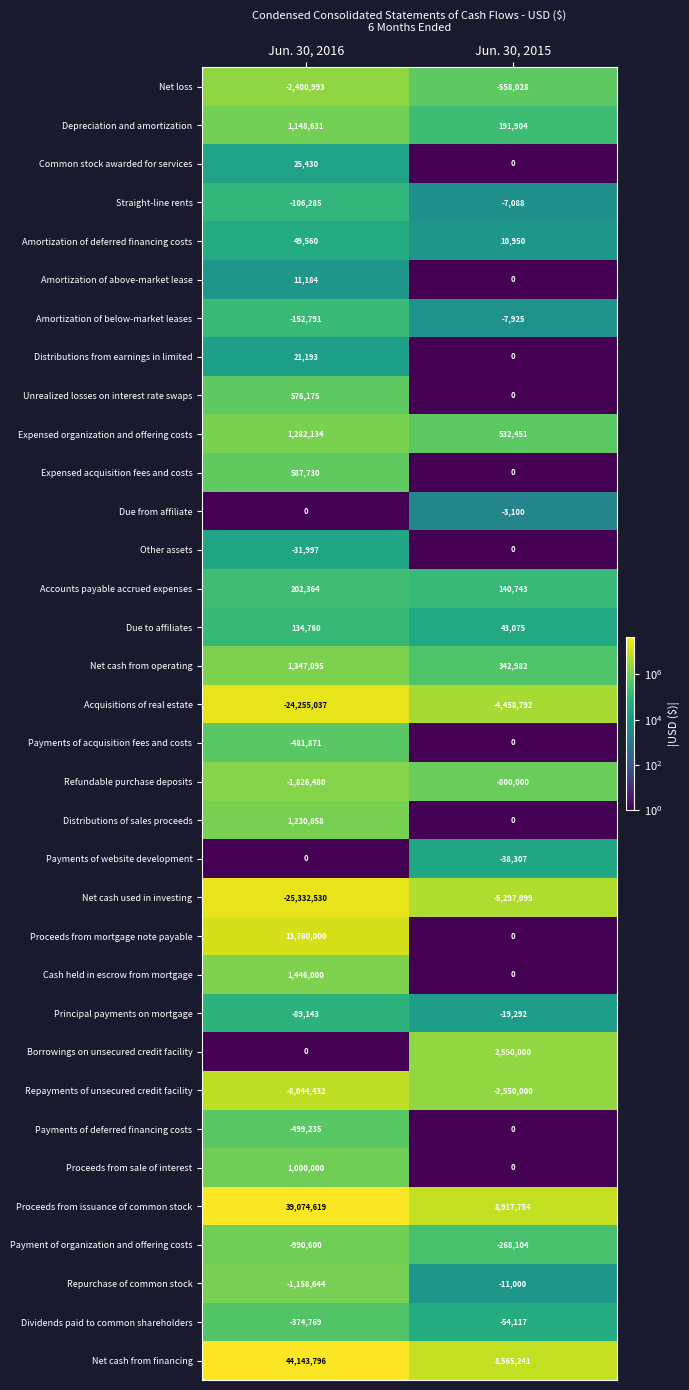

How many categories are shown in the chart?

2